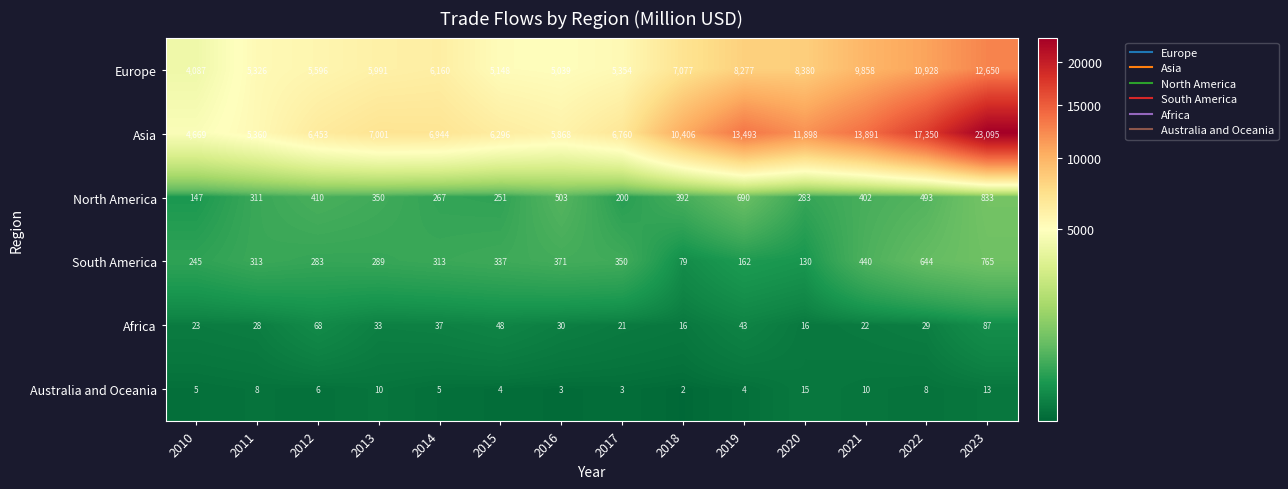

What is the average value of the Europe series?

7134